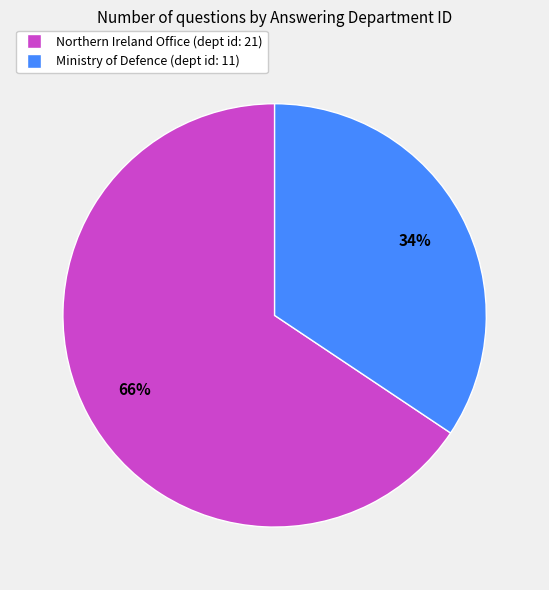

Which category has the smallest portion of the pie?

Ministry of Defence